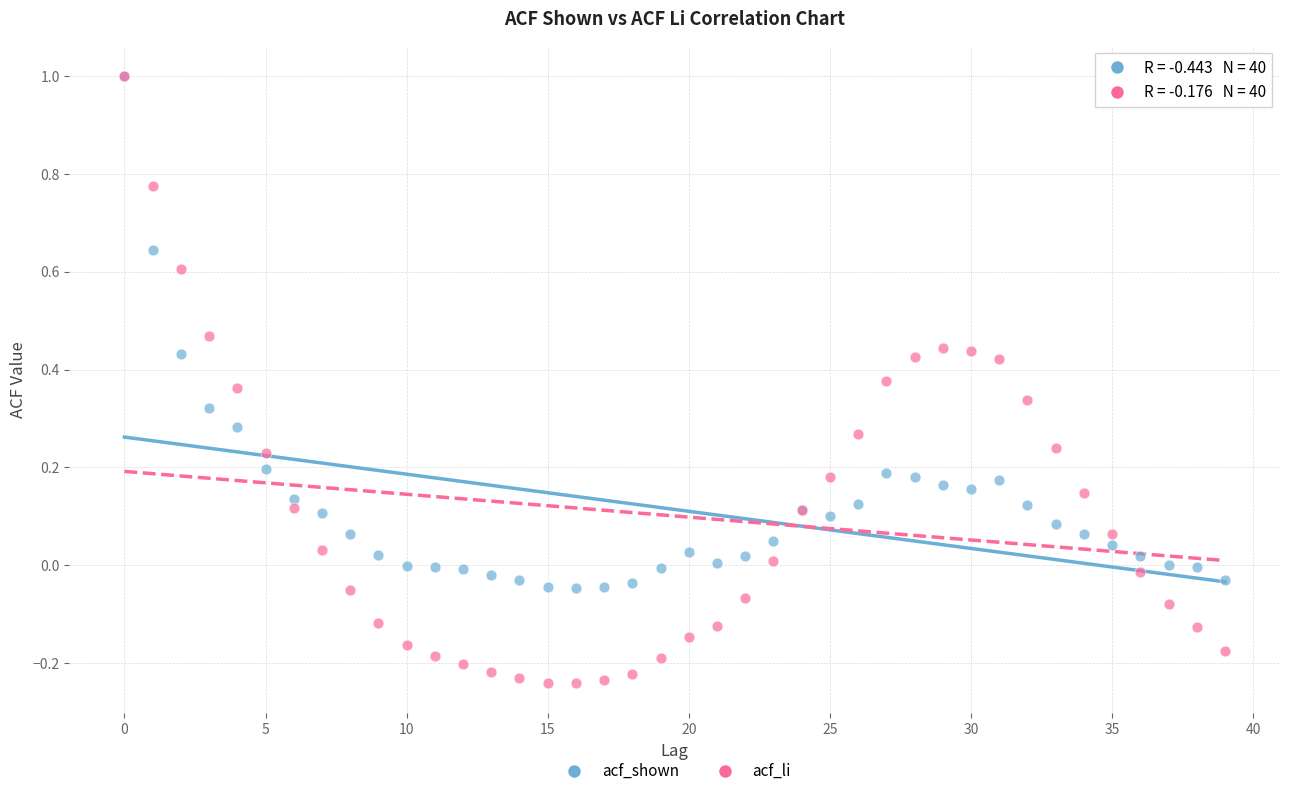

What are all the series names shown in the legend?

acf_shown, acf_li